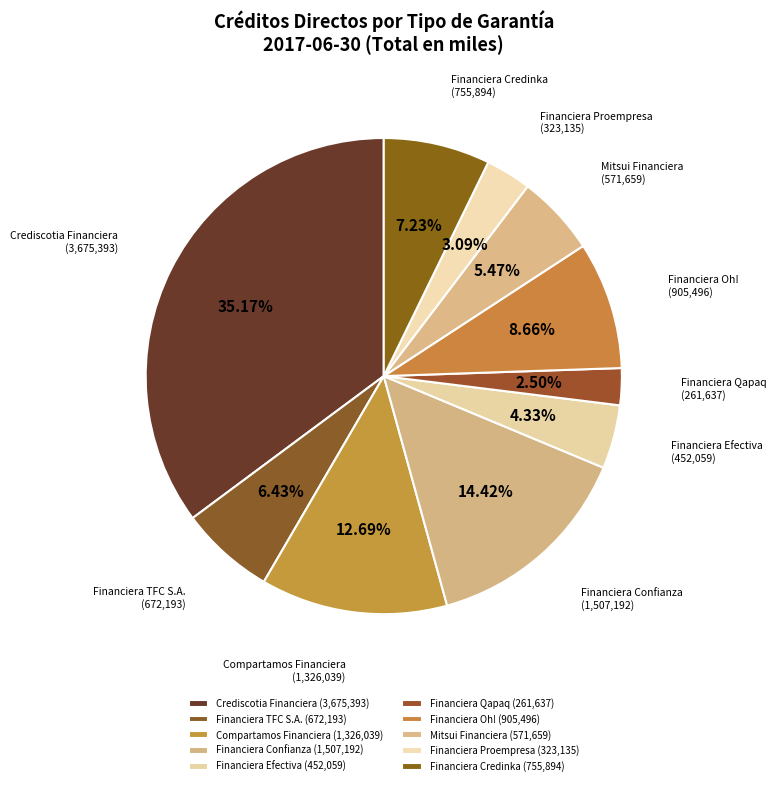

Does Mitsui Financiera account for over 50% of the chart?

No